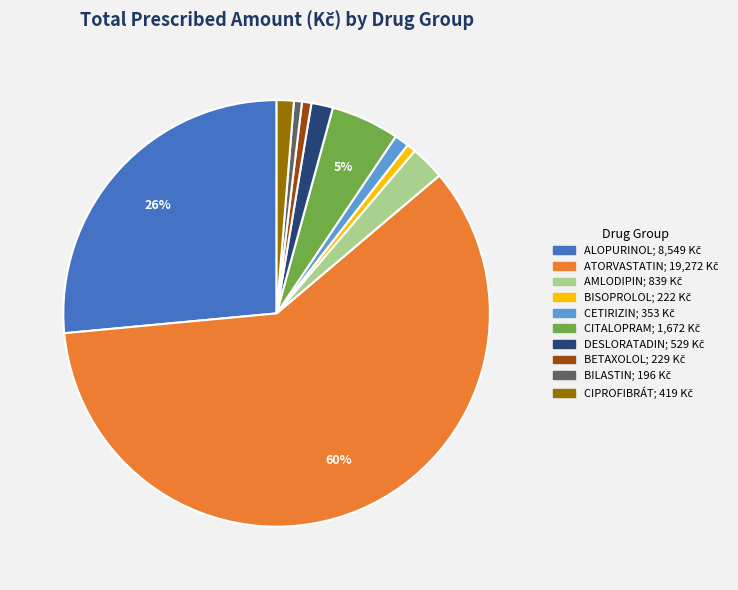

Between CIPROFIBRÁT and ATORVASTATIN, which is larger?

ATORVASTATIN